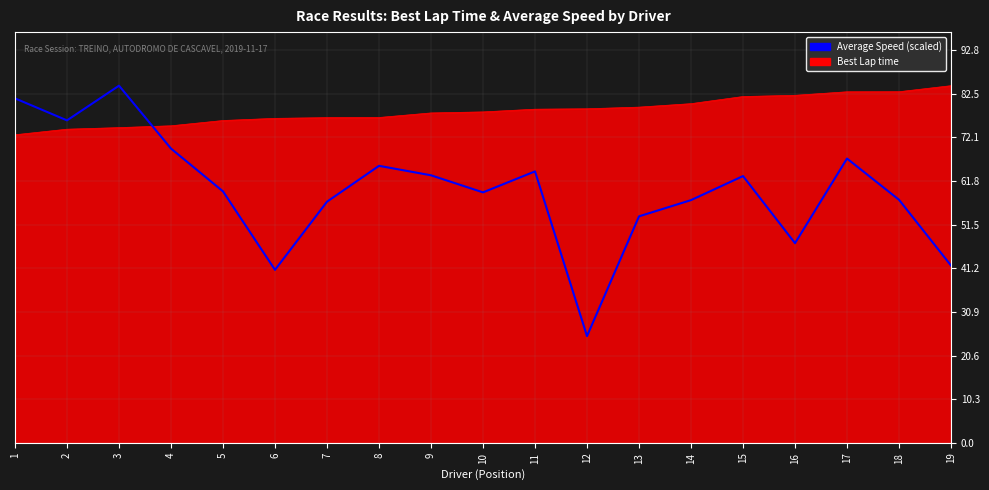

What is the difference between the highest and lowest values at 16?

34.9